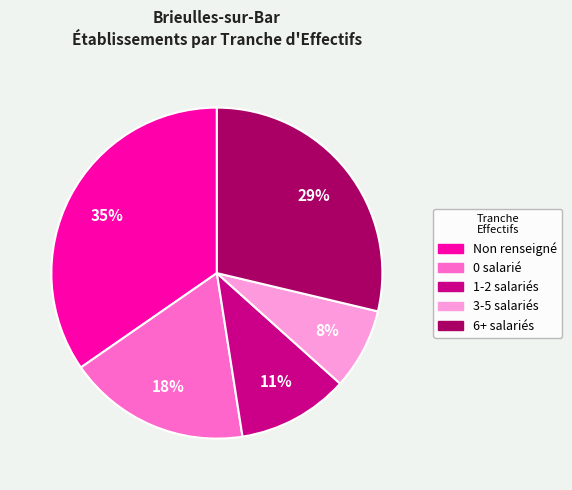

Does any single category account for the majority?

No